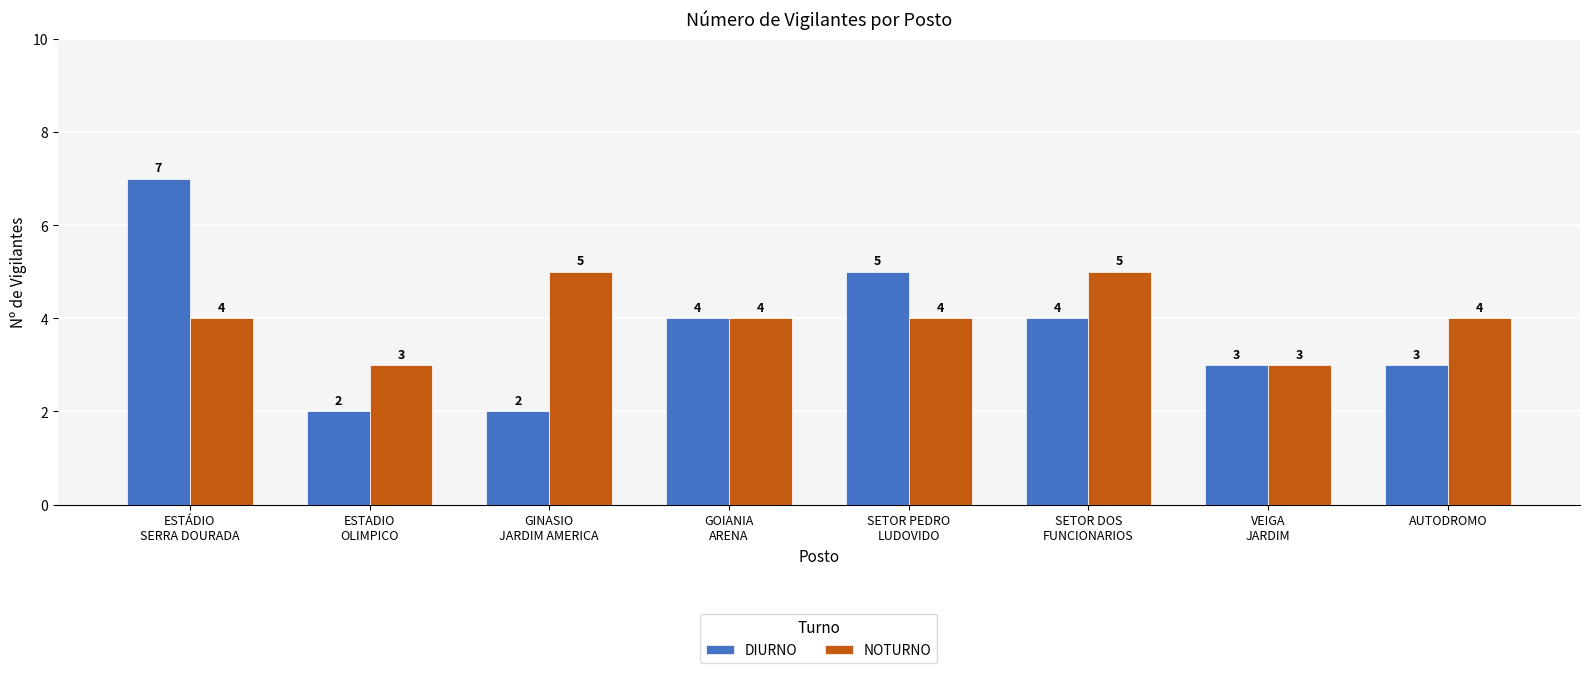

What is the approximate value of DIURNO at SETOR PEDRO
LUDOVIDO?

5